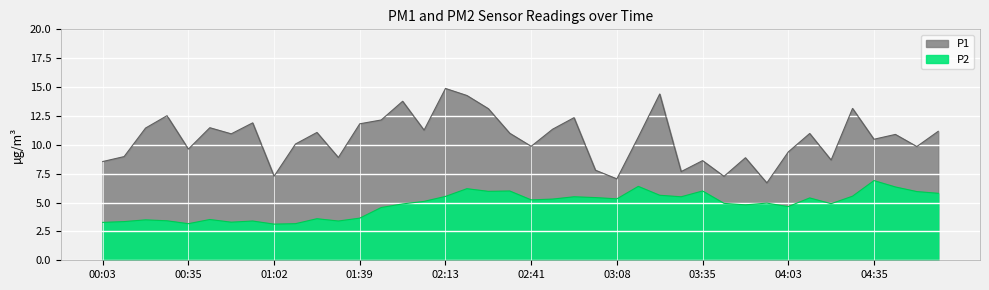

What is the maximum value shown in the chart?

14.9